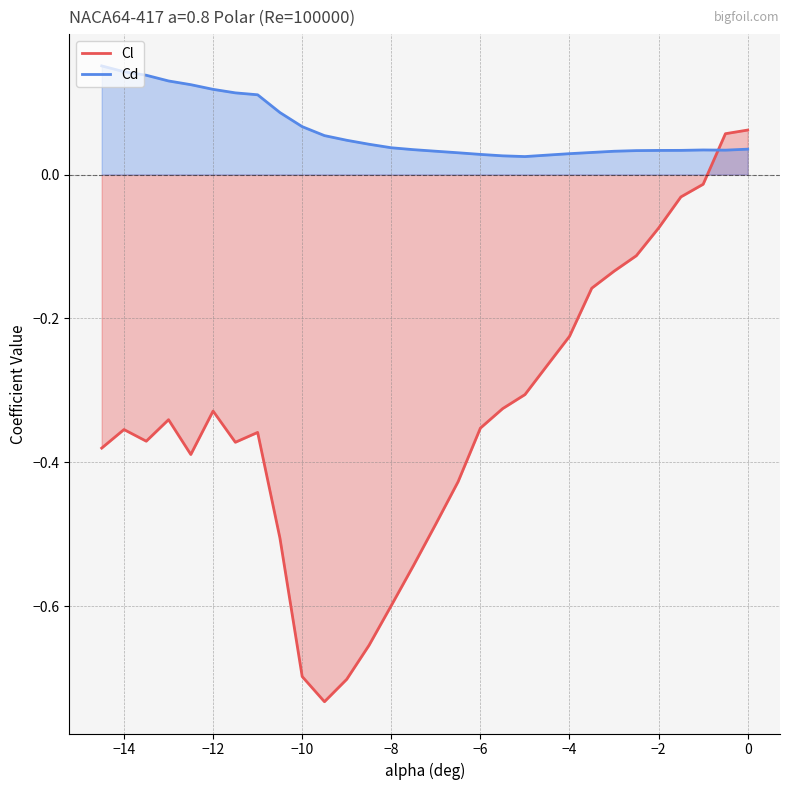

How many intersections are there between Cl and Cd?

1